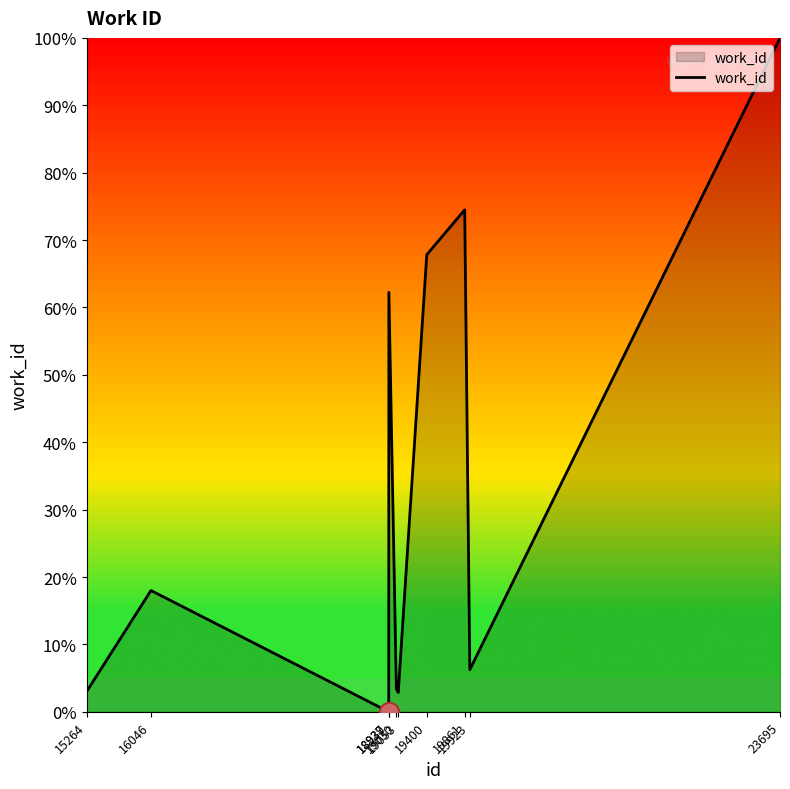

Which category has the lowest value across all series?

18937